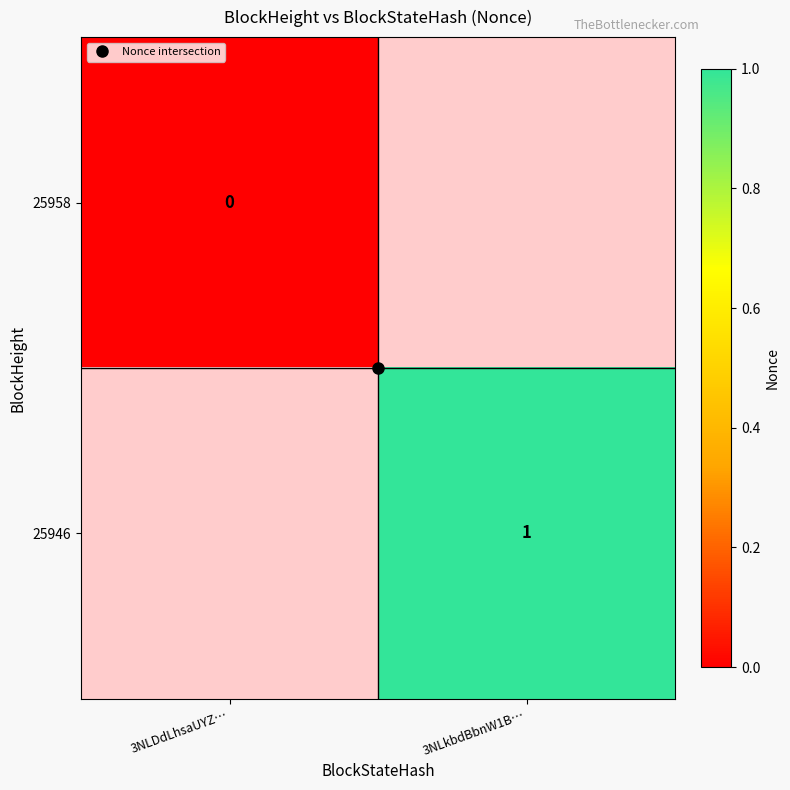

How many categories are shown in the chart?

2